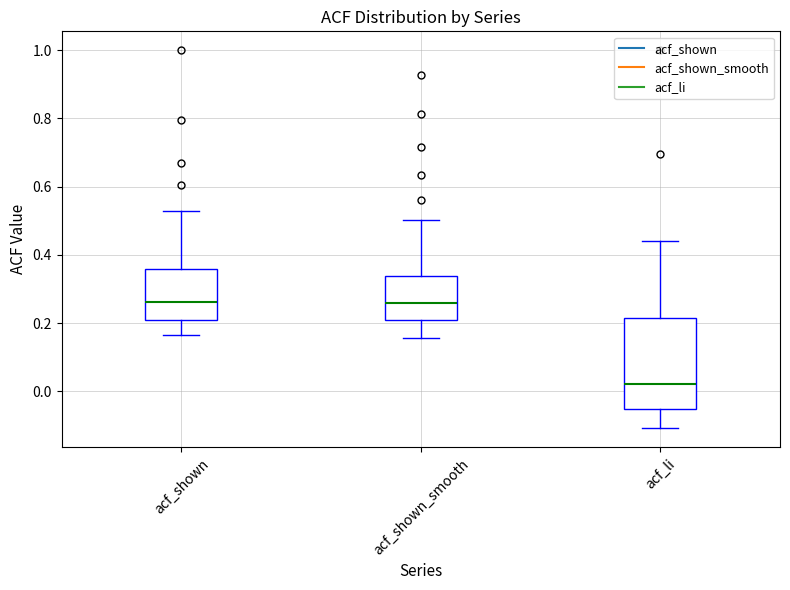

Reading left to right, transcribe this box plot: for each box, give where its median line is, the range the box spans, and where its two whiskers end, as read against the y-axis. The values are not printed on the chart, so give them approximately, as read against the axis.

acf_shown: median 0.26, box 0.20 to 0.36, whiskers 0.16 to 0.54
acf_shown_smooth: median 0.26, box 0.22 to 0.34, whiskers 0.16 to 0.50
acf_li: median 0.02, box -0.06 to 0.22, whiskers -0.10 to 0.44